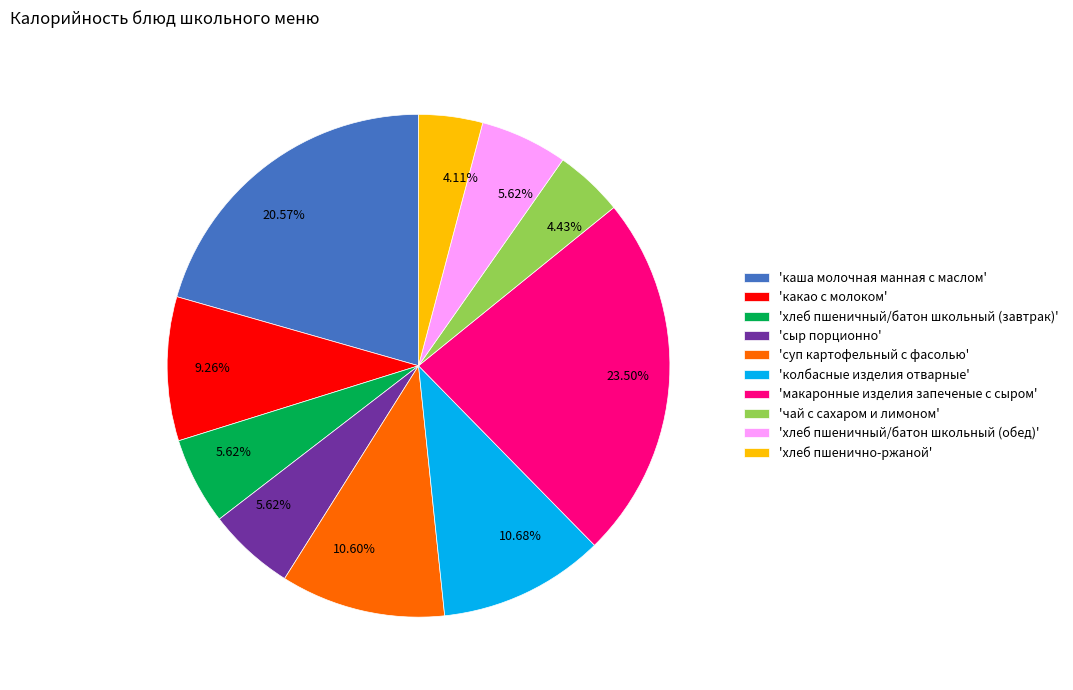

What is the largest slice in the pie chart?

'макаронные изделия запеченые с сыром'